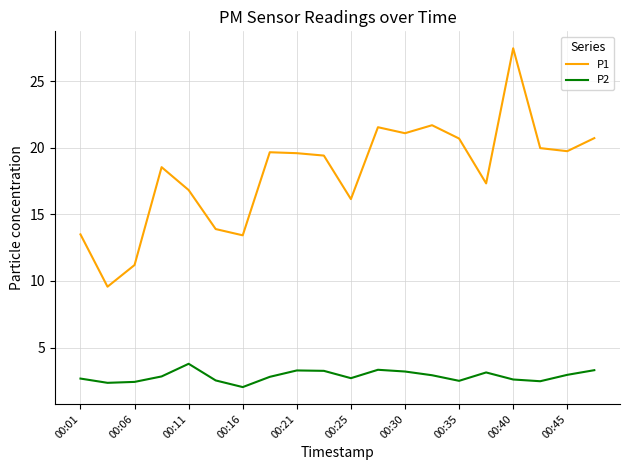

Which series has the widest spread of values?

P1